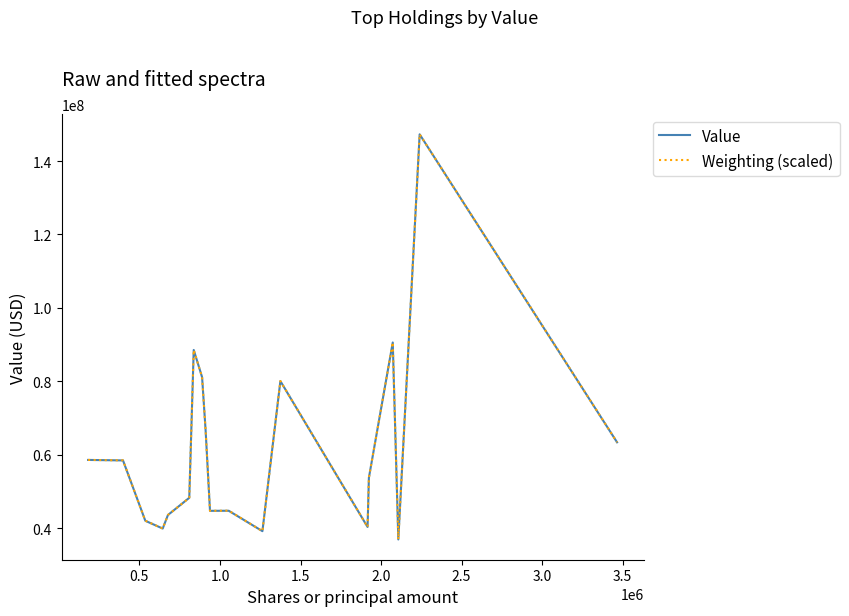

How many lines are shown in the chart?

2